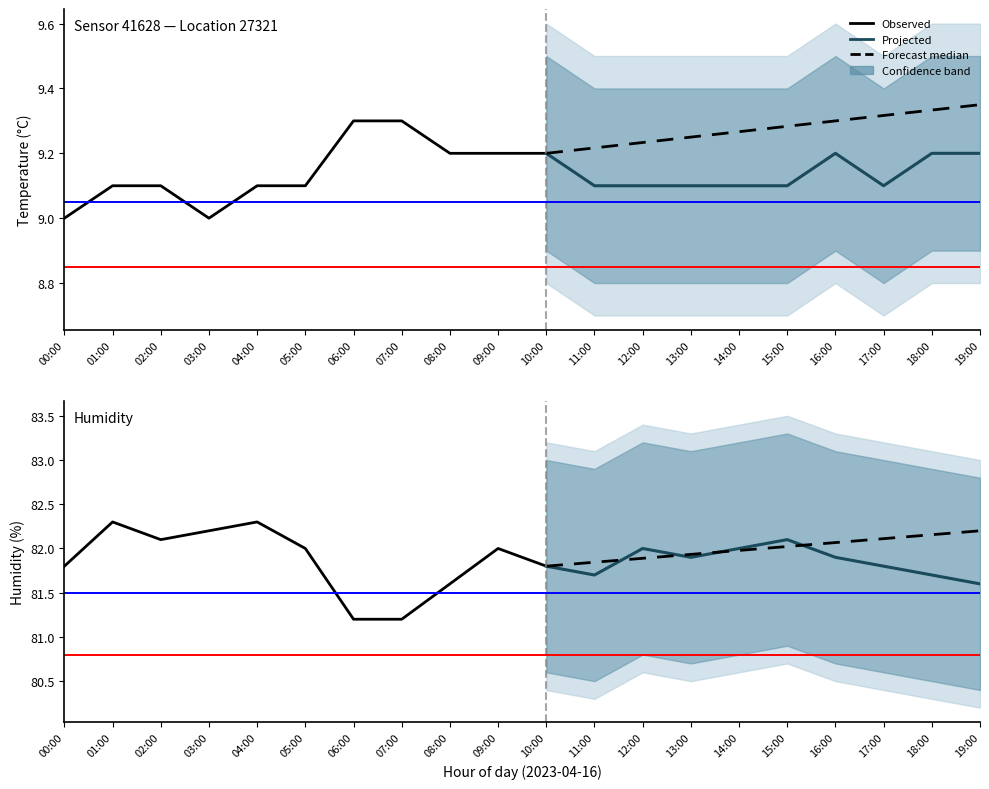

The value of temperature at 02:00 is 5.4. True or false?

False